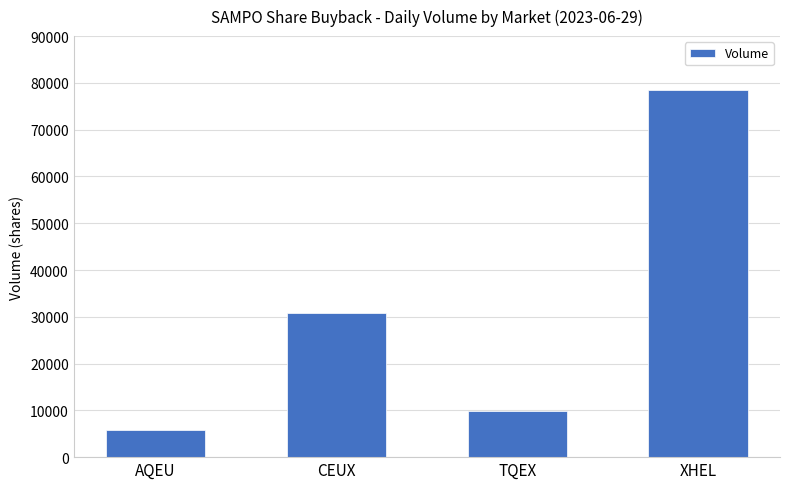

Which has a higher value, CEUX or AQEU?

CEUX